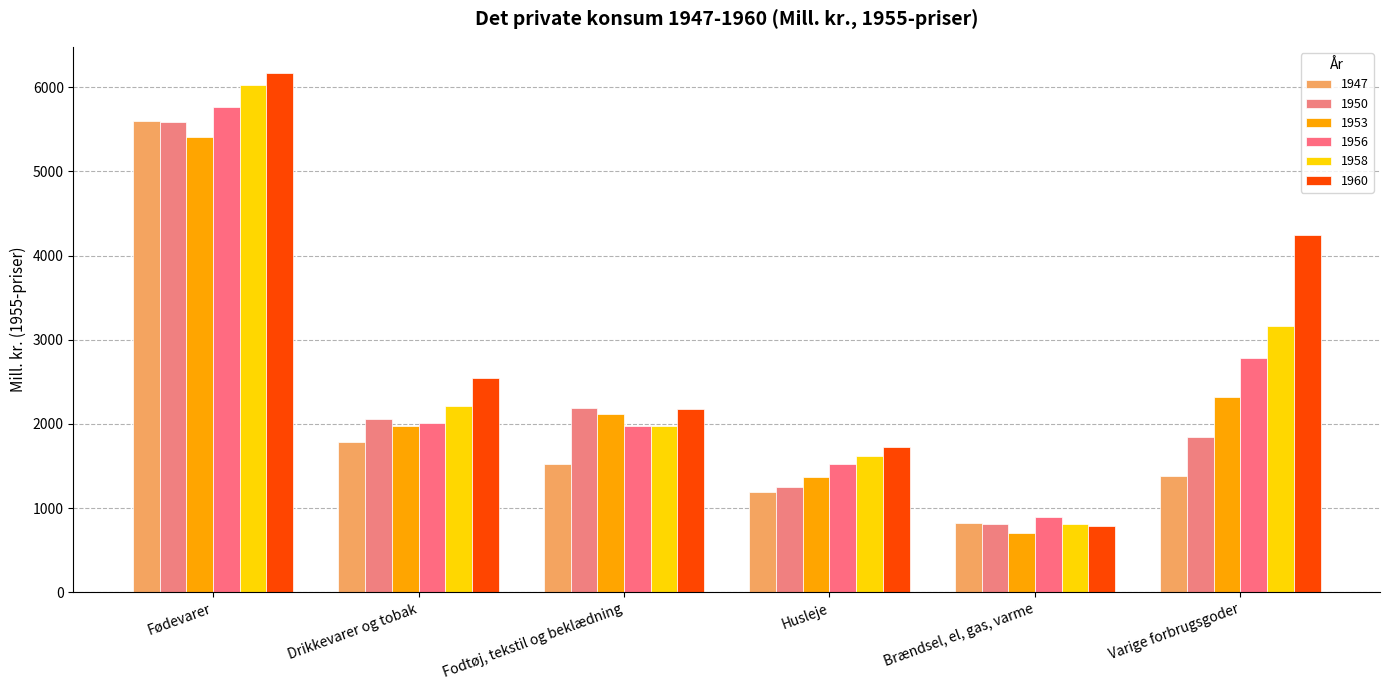

How many data points does each series have?

6